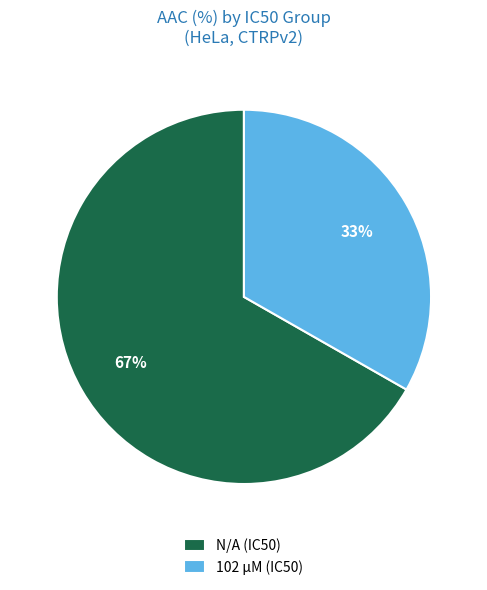

To the nearest percent, what is the difference between the N/A (IC50) and 102 µM (IC50) slice percentages?

34%